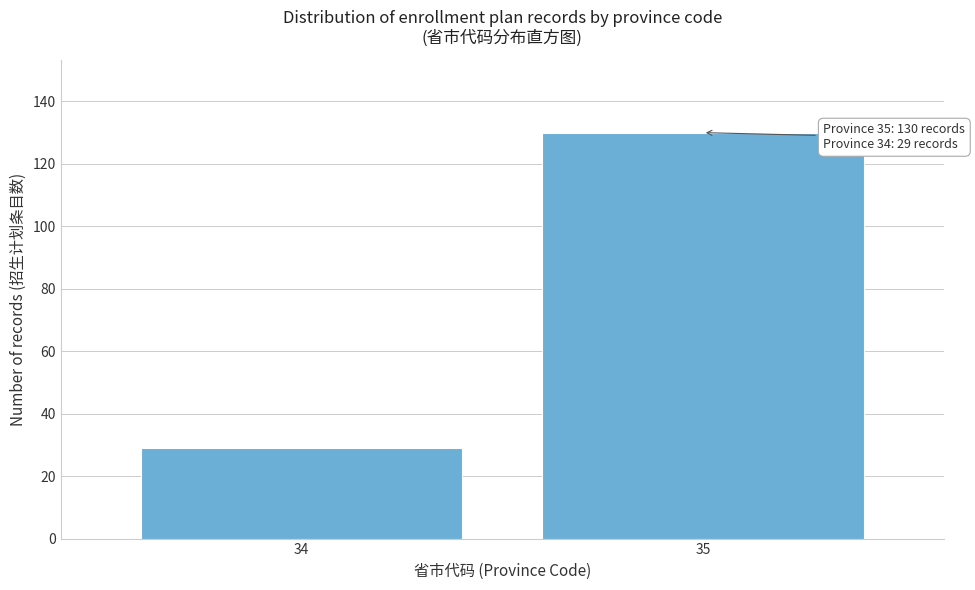

Reading left to right, transcribe all the data shown in this chart.

34=29	35=130